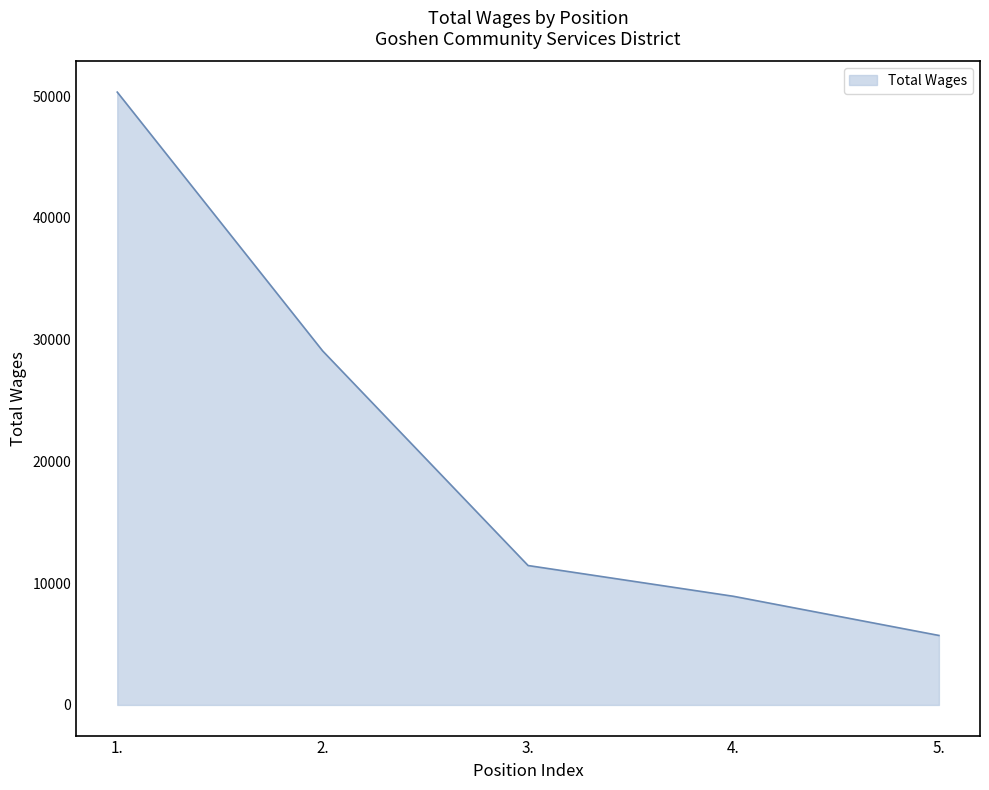

What position from the left is 5.?

5